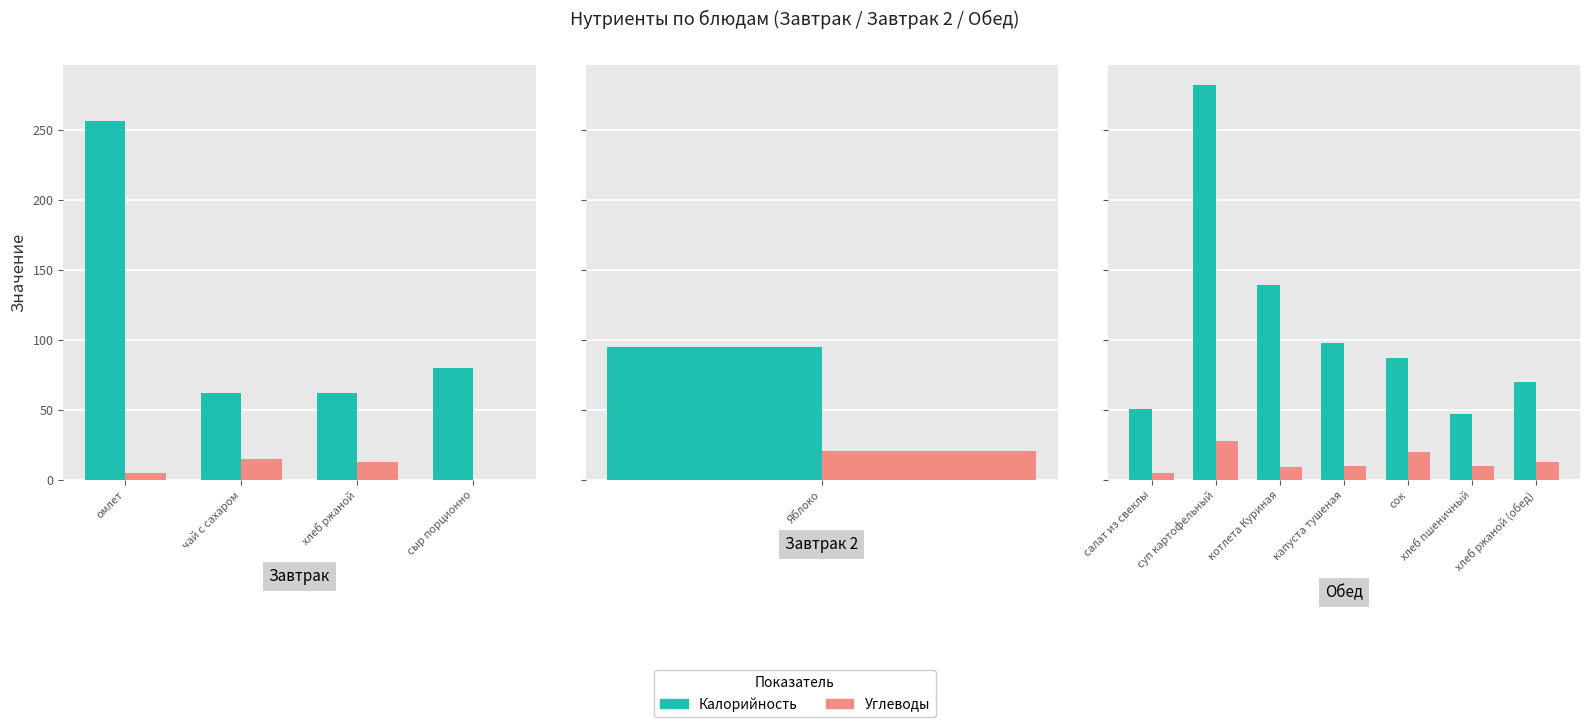

What is the difference between the maximum and minimum values in the Углеводы series?

23